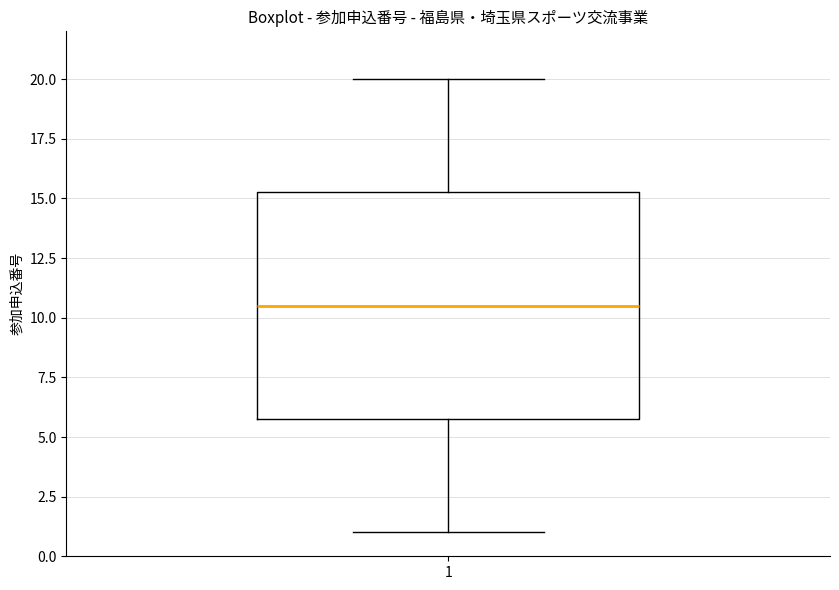

Transcribe this box plot: give where the median line is, the range the box spans, and where the two whiskers end, as read against the y-axis. The values are not printed on the chart, so give them approximately, as read against the axis.

median 10.5, box 6.0 to 15.5, whiskers 1.0 to 20.0